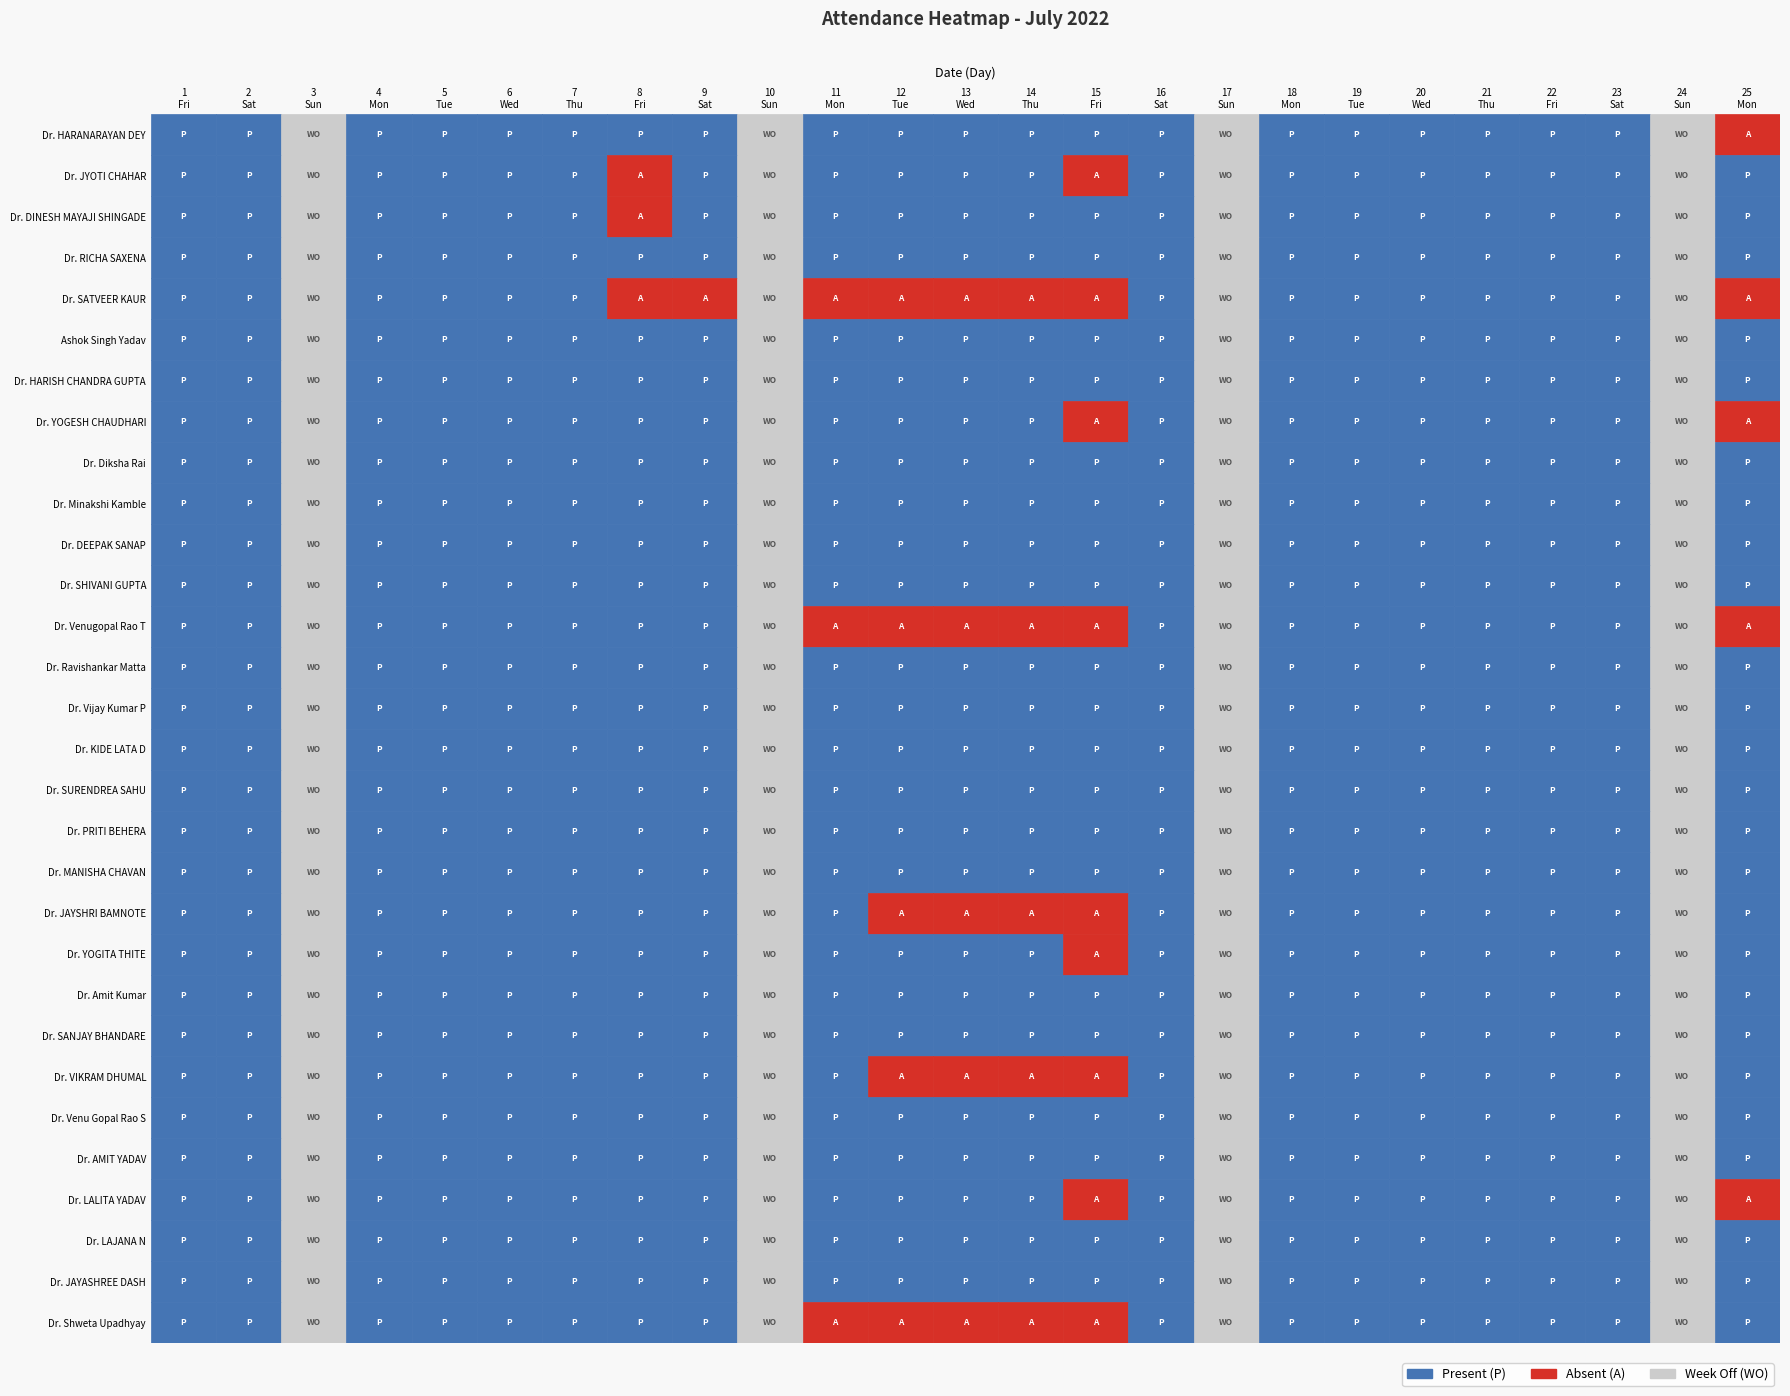

What is the average value of the Dr. Minakshi Kamble series?

1